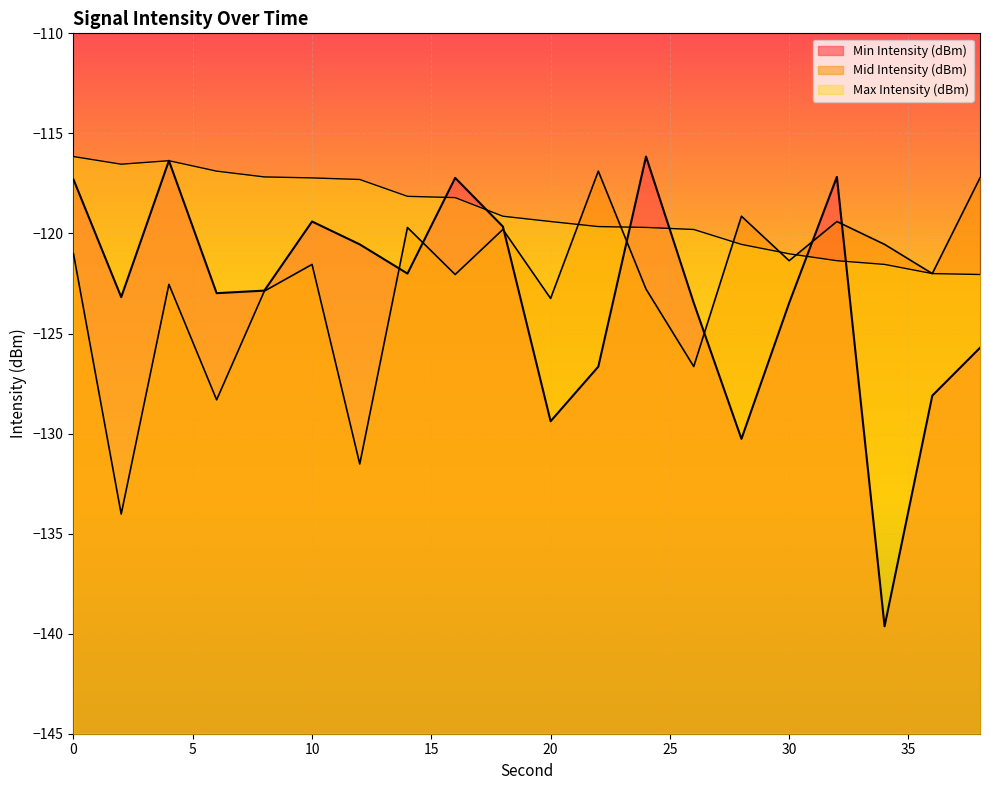

Where is the first local minimum for Min Intensity (dBm)?

2